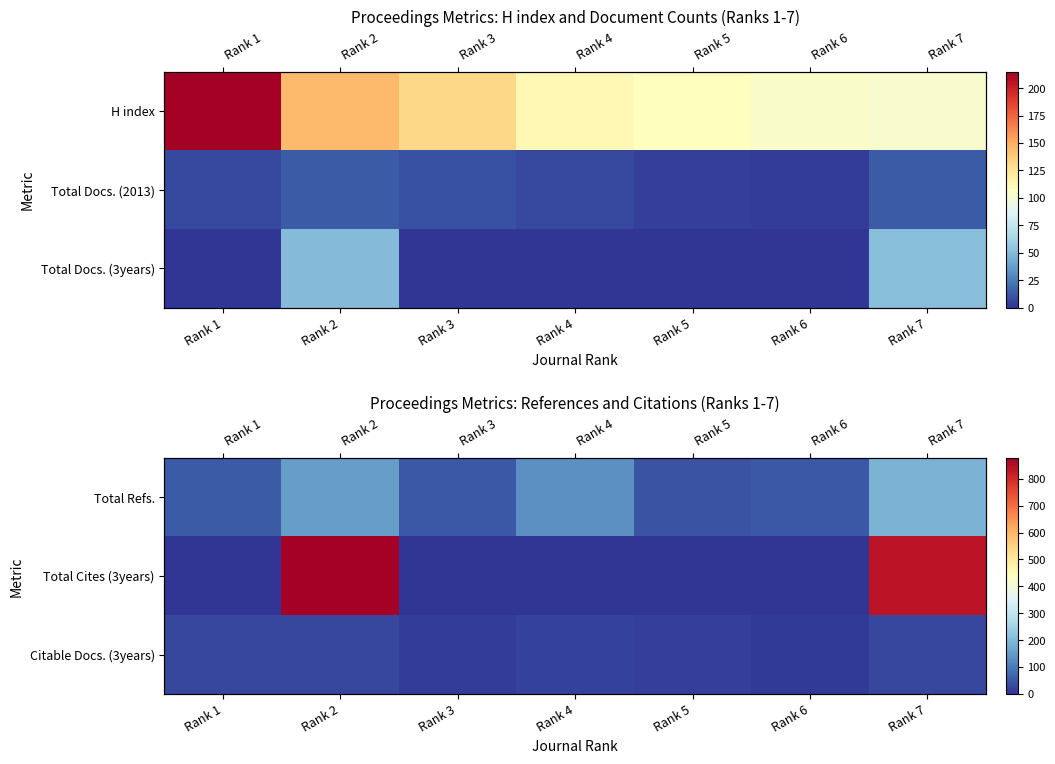

The Total Cites (3years) series shows 346 at Rank 4. True or false?

False